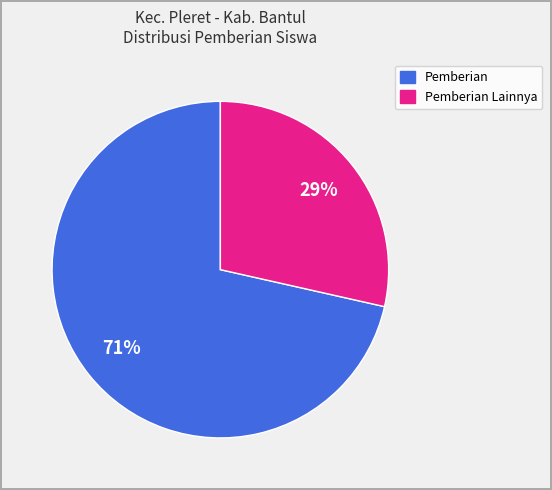

To the nearest percent, what is the average slice percentage?

50%